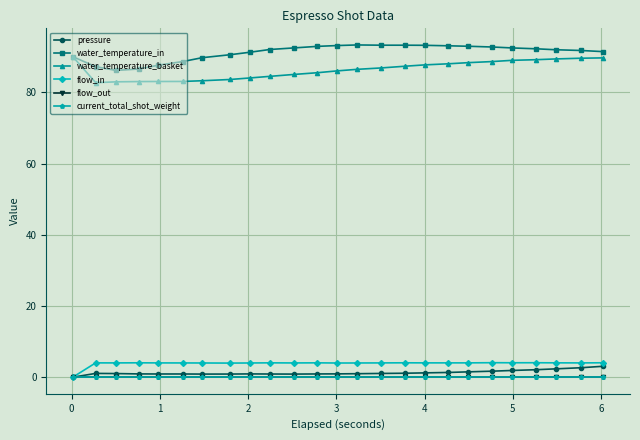

Does the chart have visible grid lines?

Yes